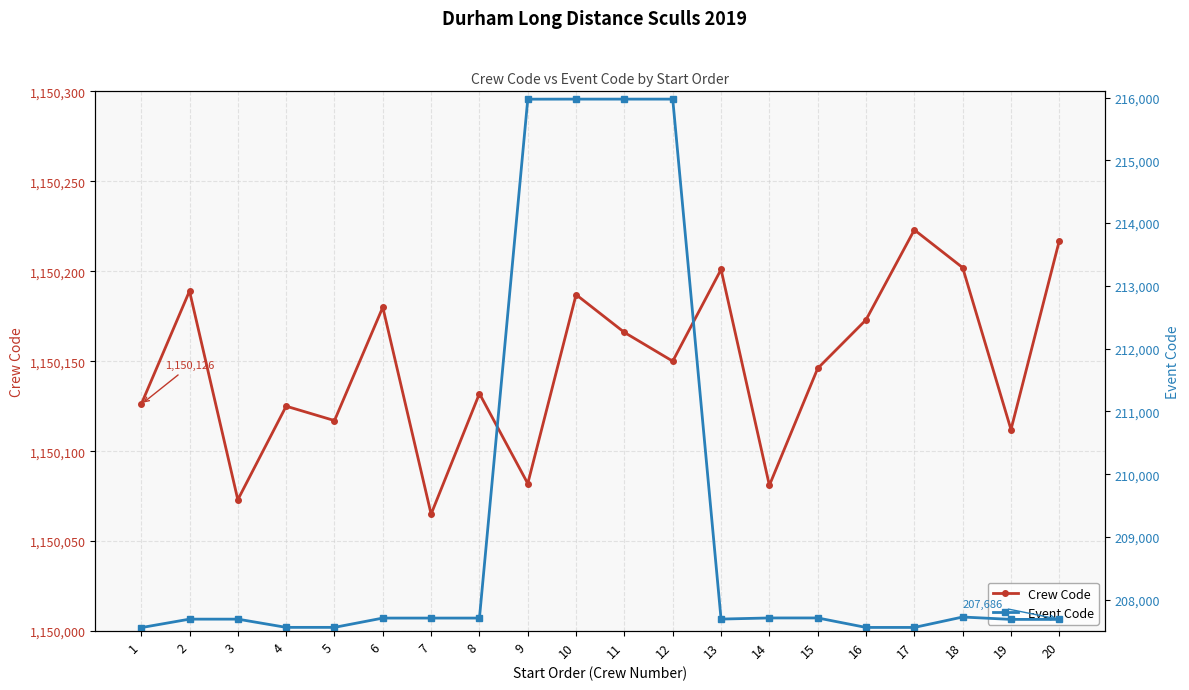

True or false: Event Code and Crew Code intersect in this chart.

False